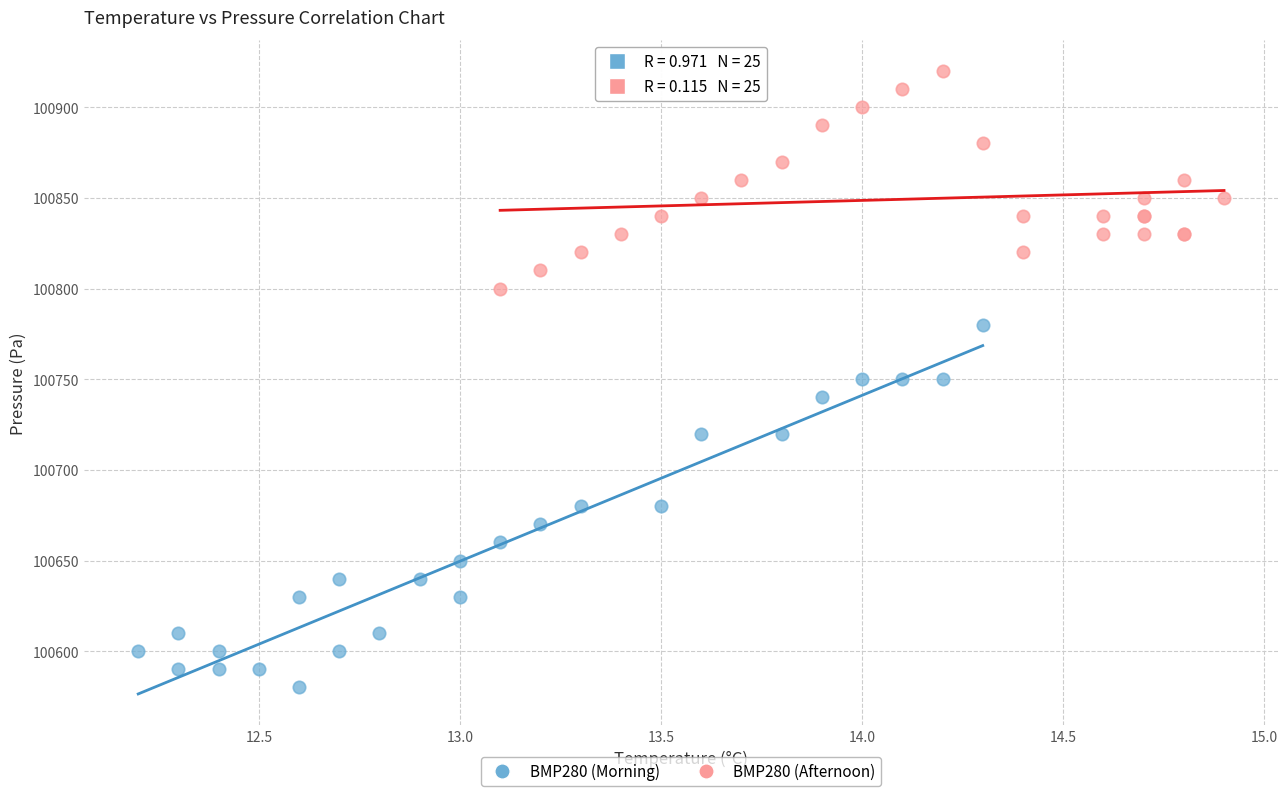

Which series reaches the maximum Y coordinate?

BMP280 (Afternoon)